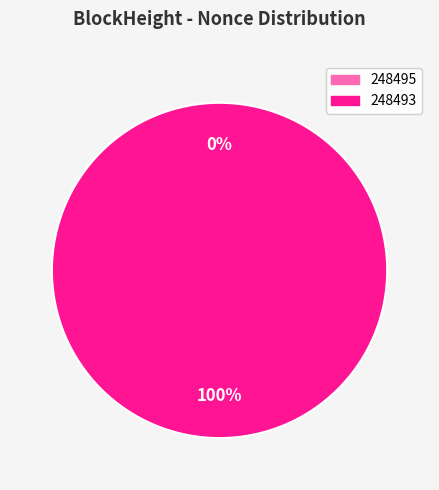

Does any single category account for the majority?

Yes